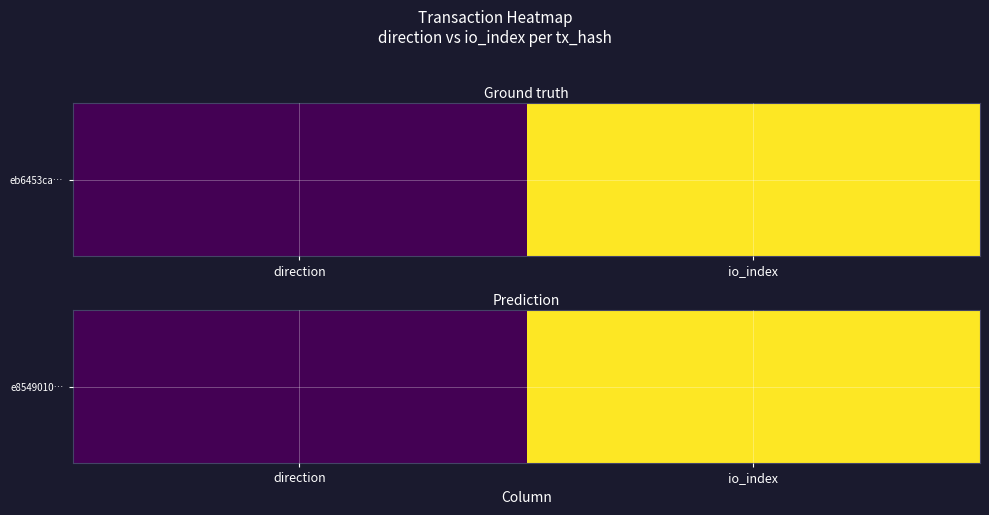

How many distinct data groups are displayed?

1